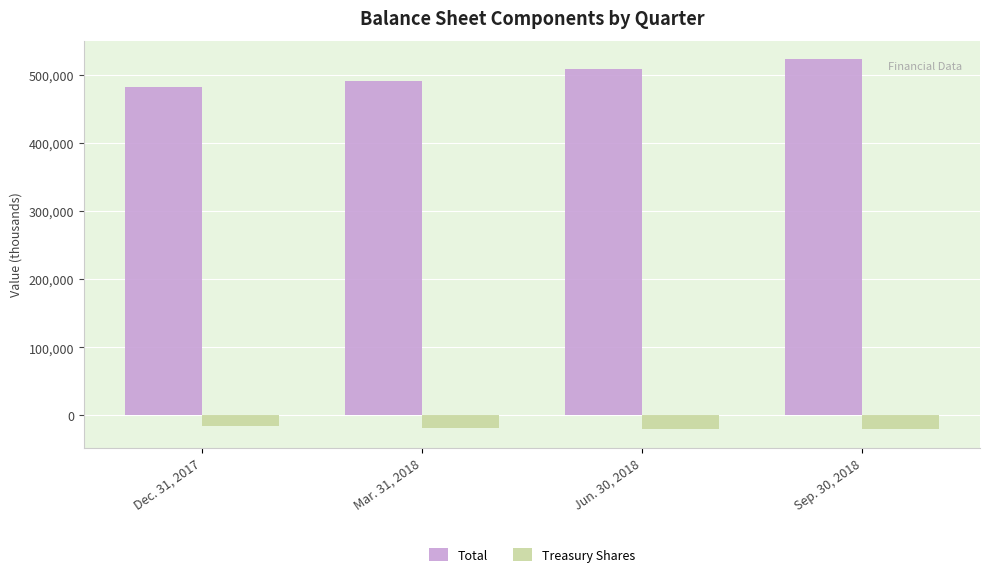

What is the sum of the Treasury Shares values at Mar. 31, 2018 and Jun. 30, 2018?

-39106